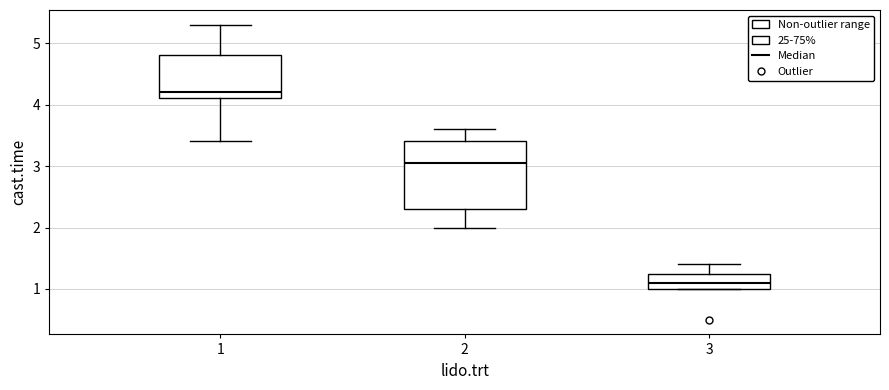

Reading left to right, read every box against the y-axis: the position of its median line, the range the box covers, and the ends of its whiskers. The values are not printed on the chart, so give them approximately, as read against the axis.

1: median 4.2, box 4.1 to 4.8, whiskers 3.4 to 5.3
2: median 3.1, box 2.3 to 3.4, whiskers 2.0 to 3.6
3: median 1.1, box 1.0 to 1.3, whiskers 1.0 to 1.4